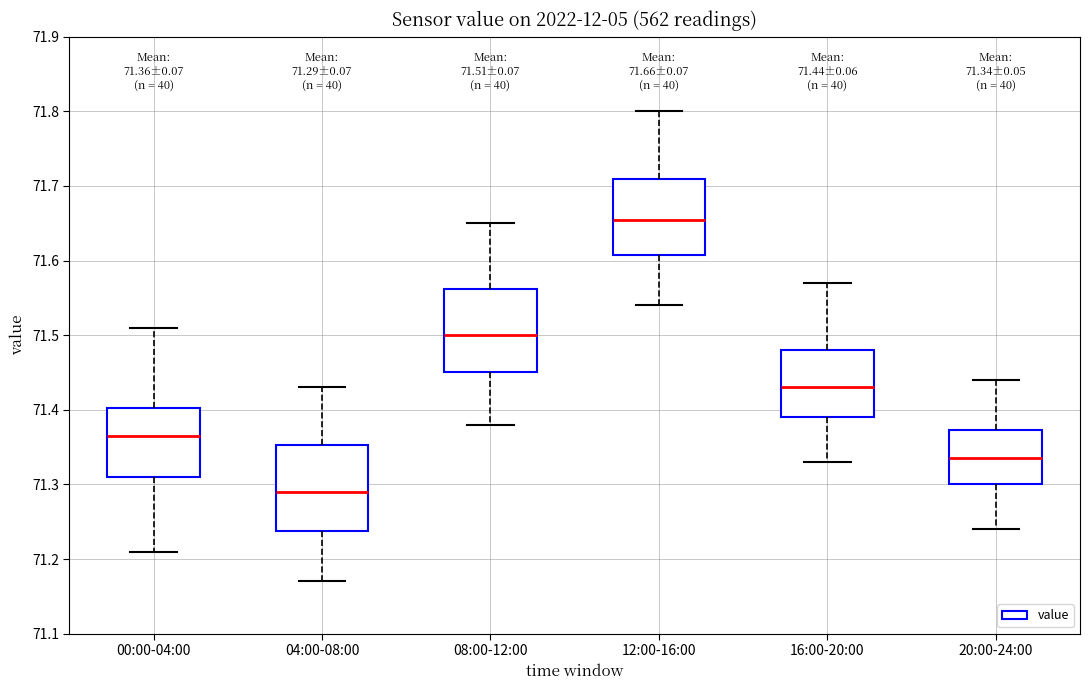

Which box has the highest median line?

12:00-16:00